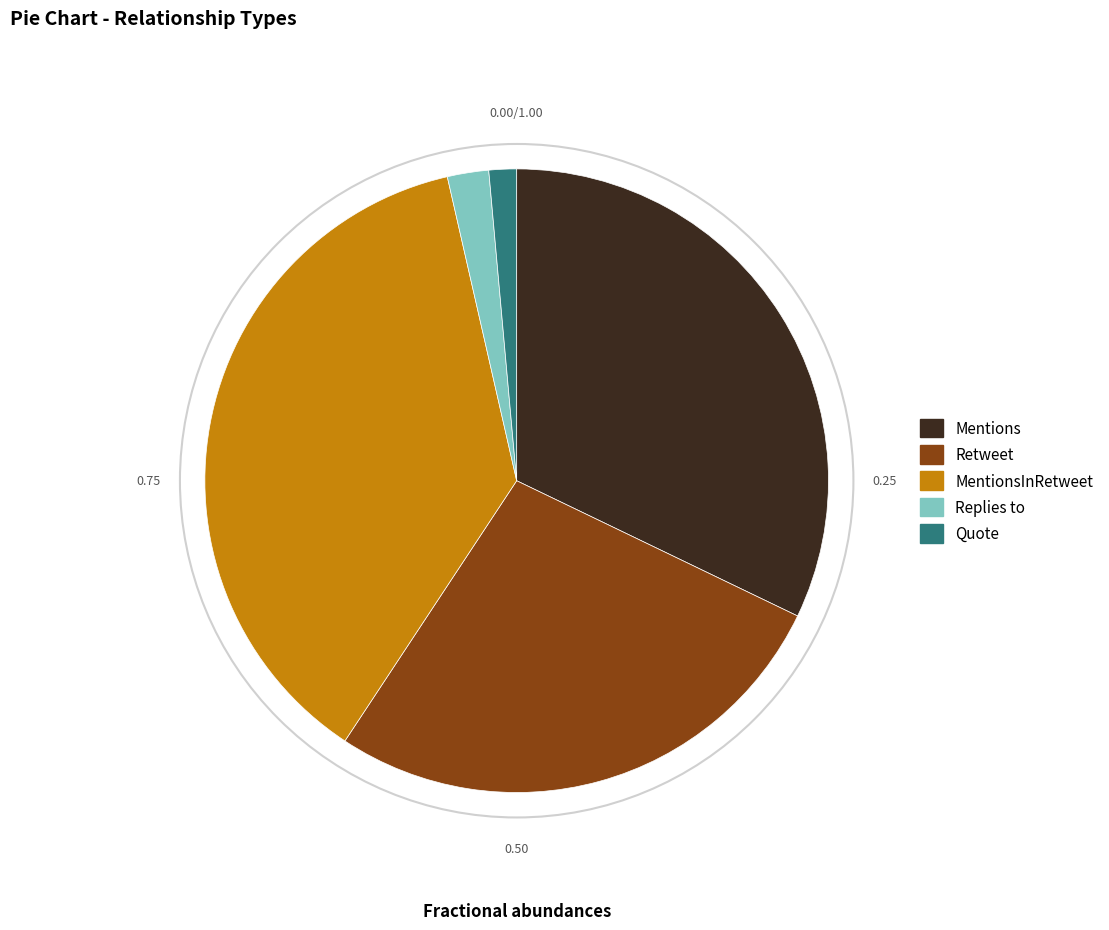

Is there a majority slice in this chart?

No